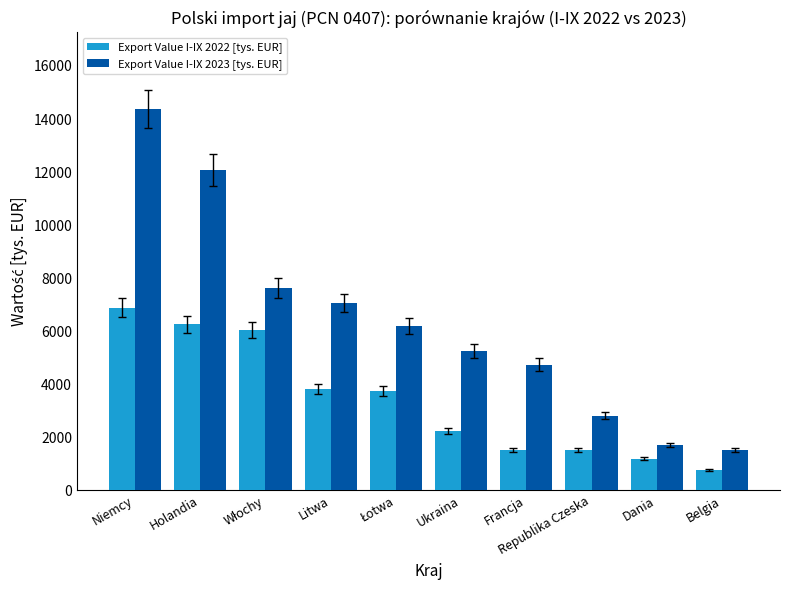

What is the smallest value displayed?

777.4